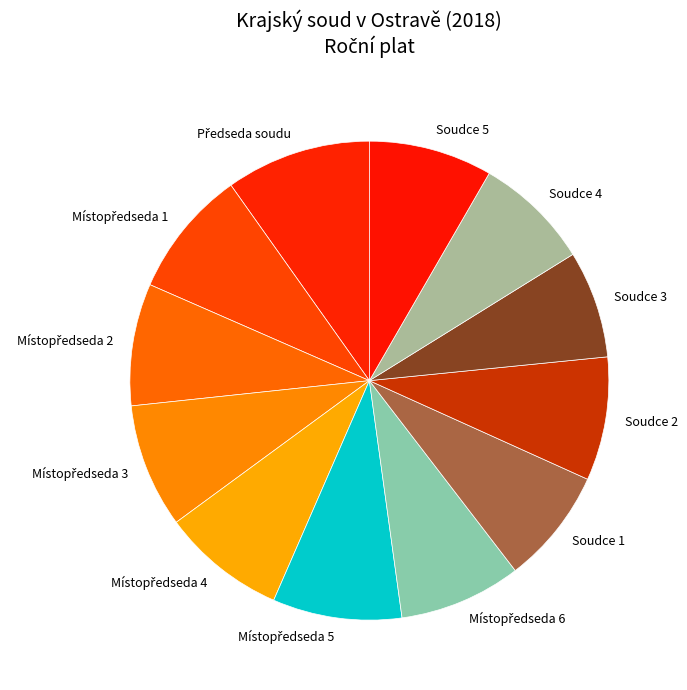

Is there any slice that represents more than half of the pie?

No